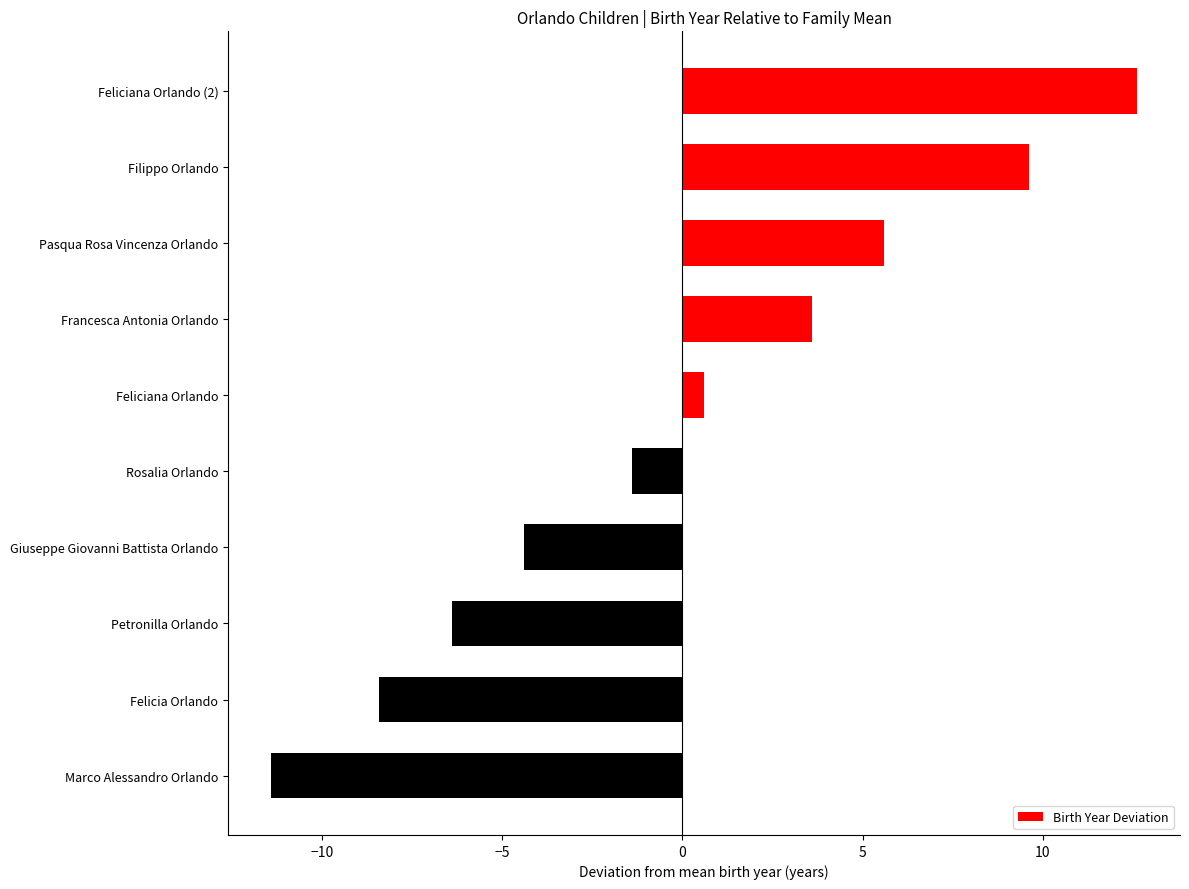

Reading top to bottom, what are all the values shown in this chart?

12.6	9.6	5.6	3.6	0.6	-1.4	-4.4	-6.4	-8.4	-11.4